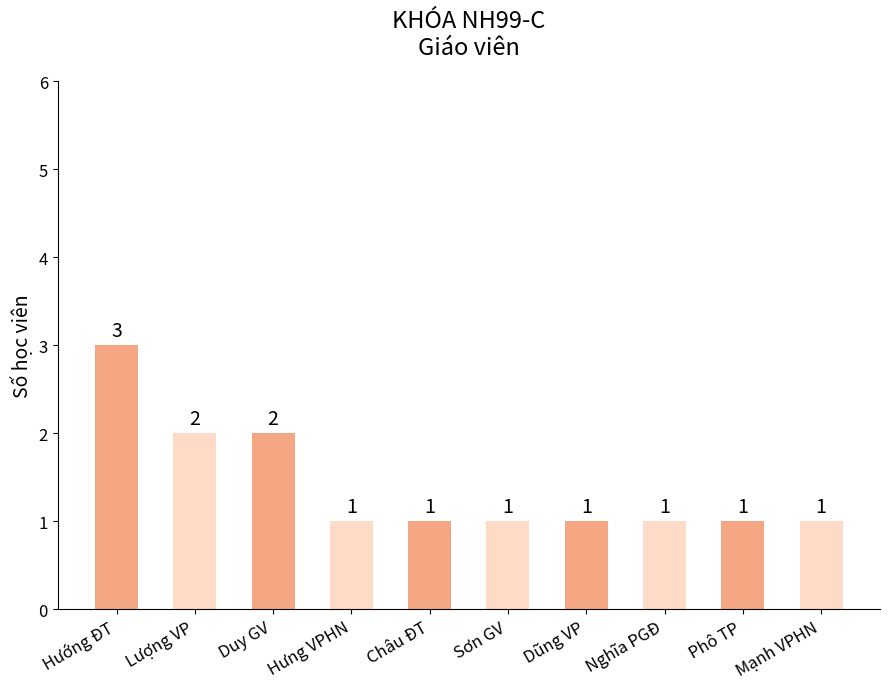

What value does the data have at Hướng ĐT?

3